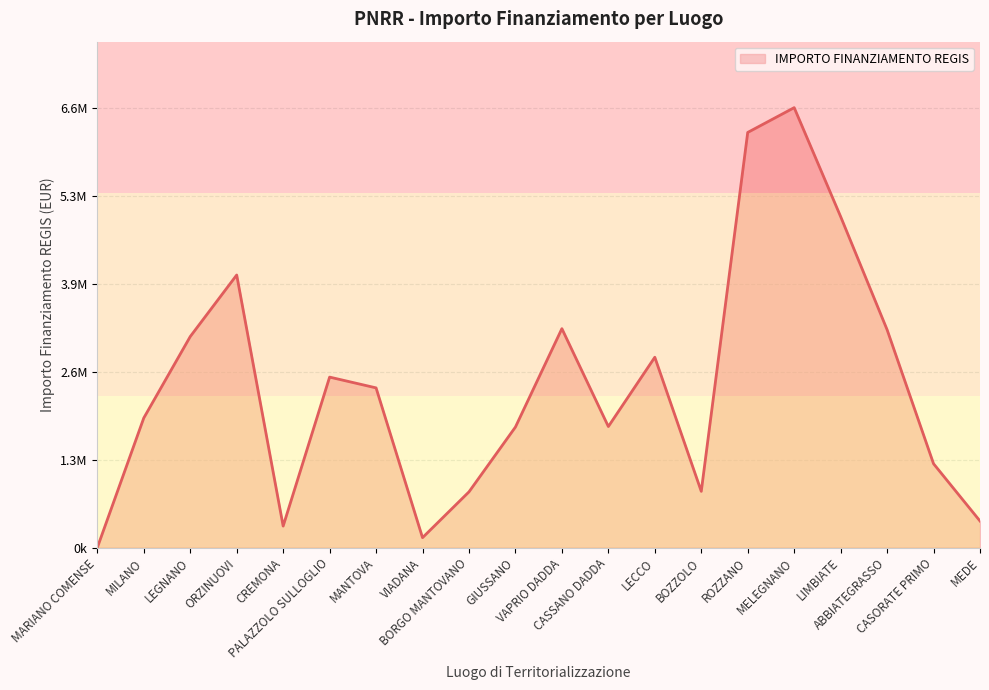

Reading left to right, list all the values displayed in this chart.

MARIANO COMENSE=0.0	MILANO=1960000.0	LEGNANO=3191030.0	ORZINUOVI=4122025.0	CREMONA=325000.0	PALAZZOLO SULLOGLIO=2577975.0	MANTOVA=2415000.0	VIADANA=150000.0	BORGO MANTOVANO=842598.0	GIUSSANO=1822831.0	VAPRIO DADDA=3310564.0	CASSANO DADDA=1830458.0	LECCO=2878400.0	BOZZOLO=850184.0	ROZZANO=6277904.0	MELEGNANO=6652669.0	LIMBIATE=5005349.0	ABBIATEGRASSO=3294750.0	CASORATE PRIMO=1267869.1	MEDE=401535.3